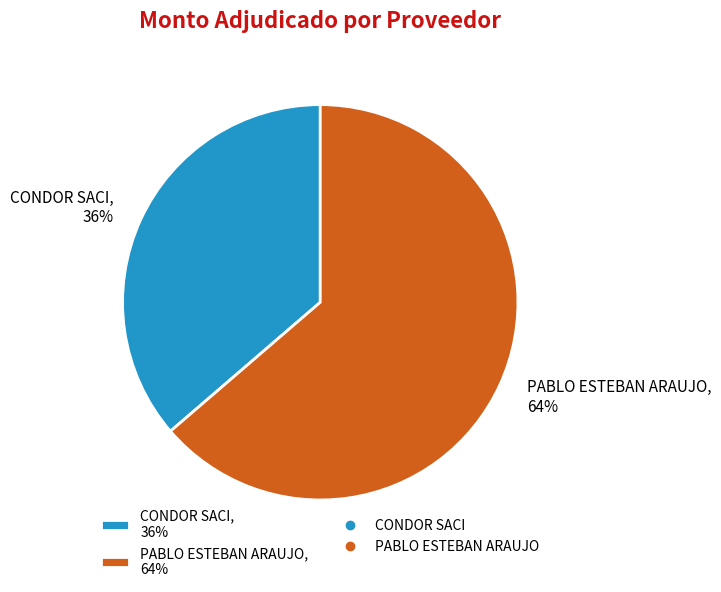

Count the number of slices in the pie.

2